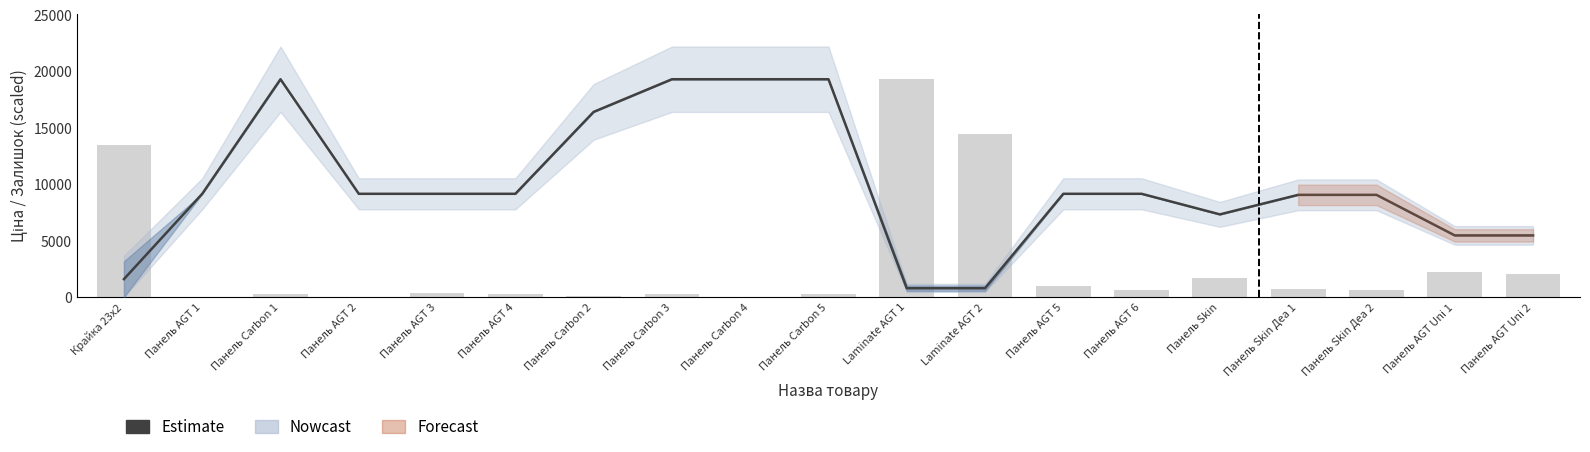

The value at Панель Carbon 3 is 19343.1. True or false?

True